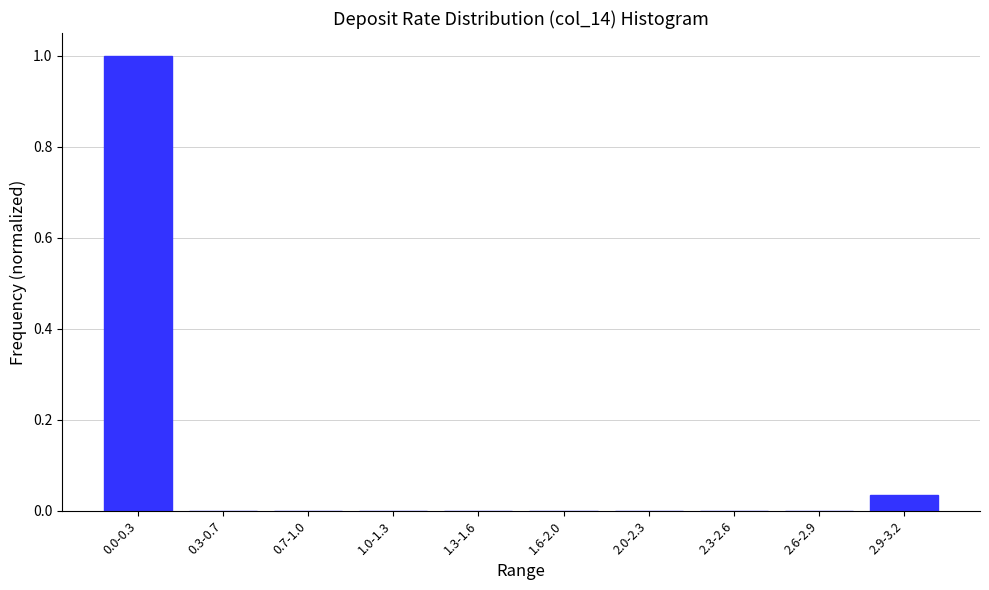

What is the greatest value displayed?

1.0